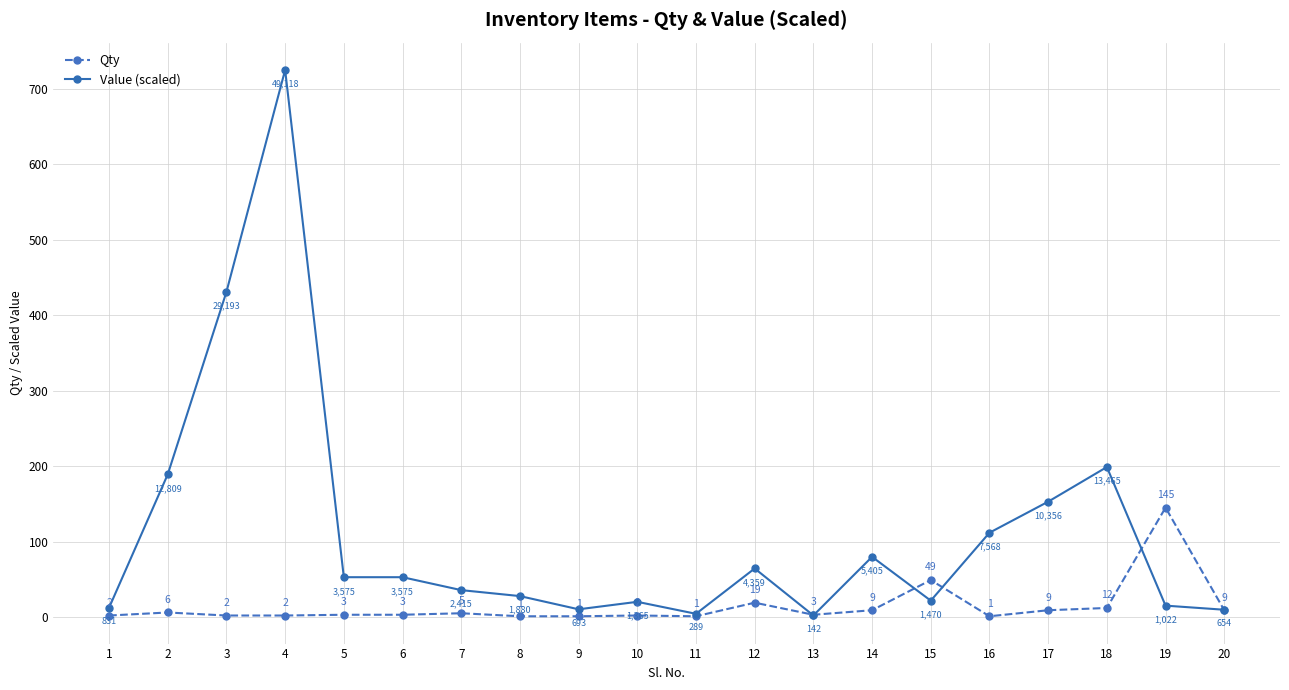

What are all the series names shown in the legend?

Qty, Value (scaled)